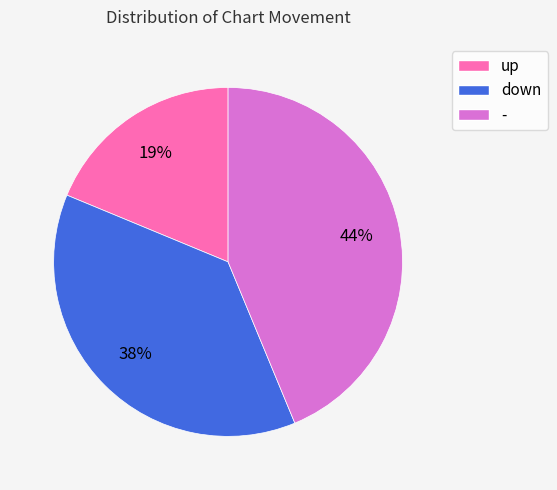

True or false: up accounts for 26% of the total.

False